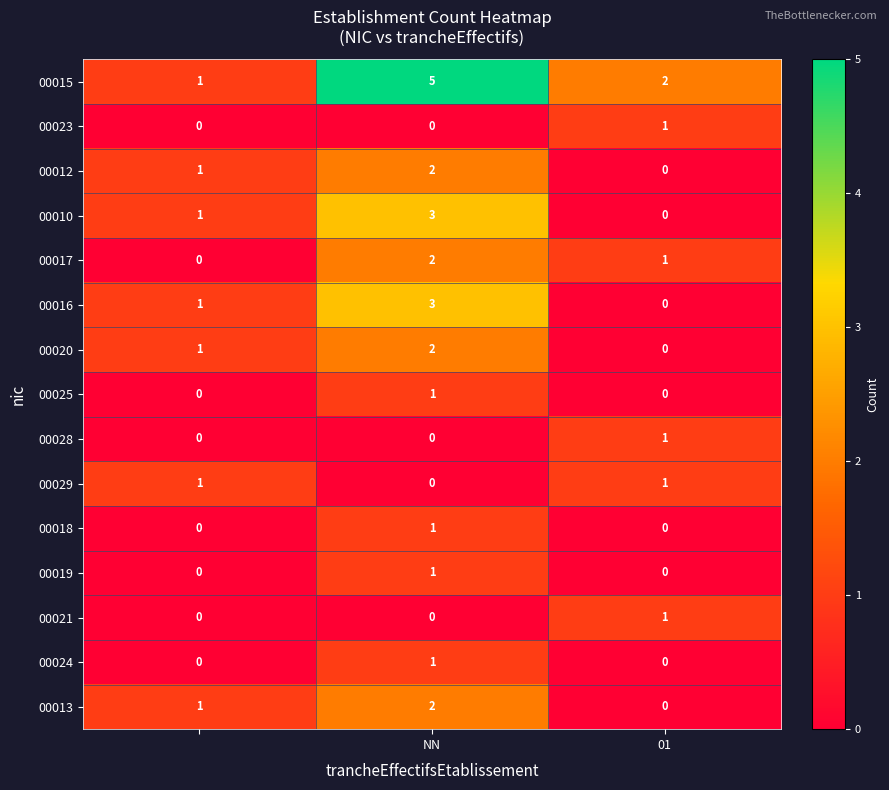

How many 00013 values are between 0 and 2?

3